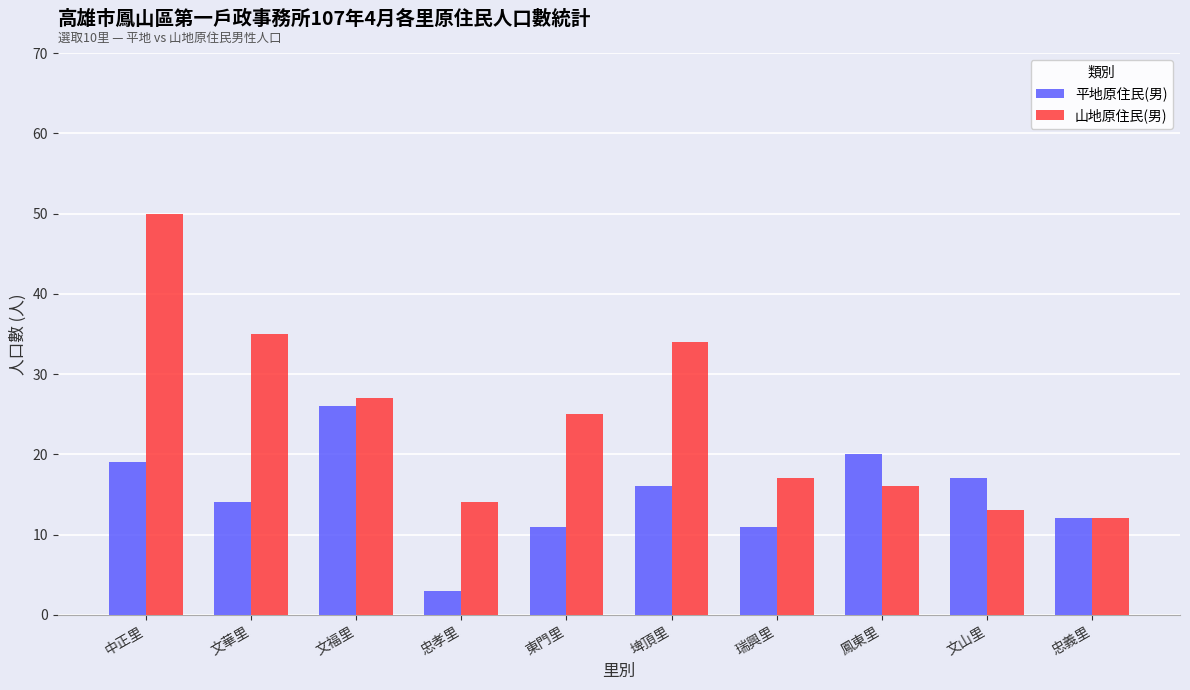

What are all the series names shown in the legend?

平地原住民(男), 山地原住民(男)